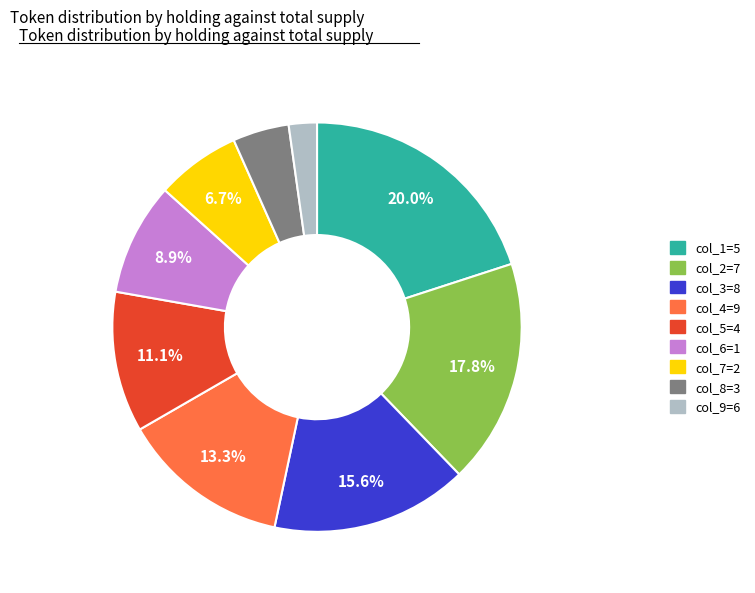

Does any single category account for the majority?

No